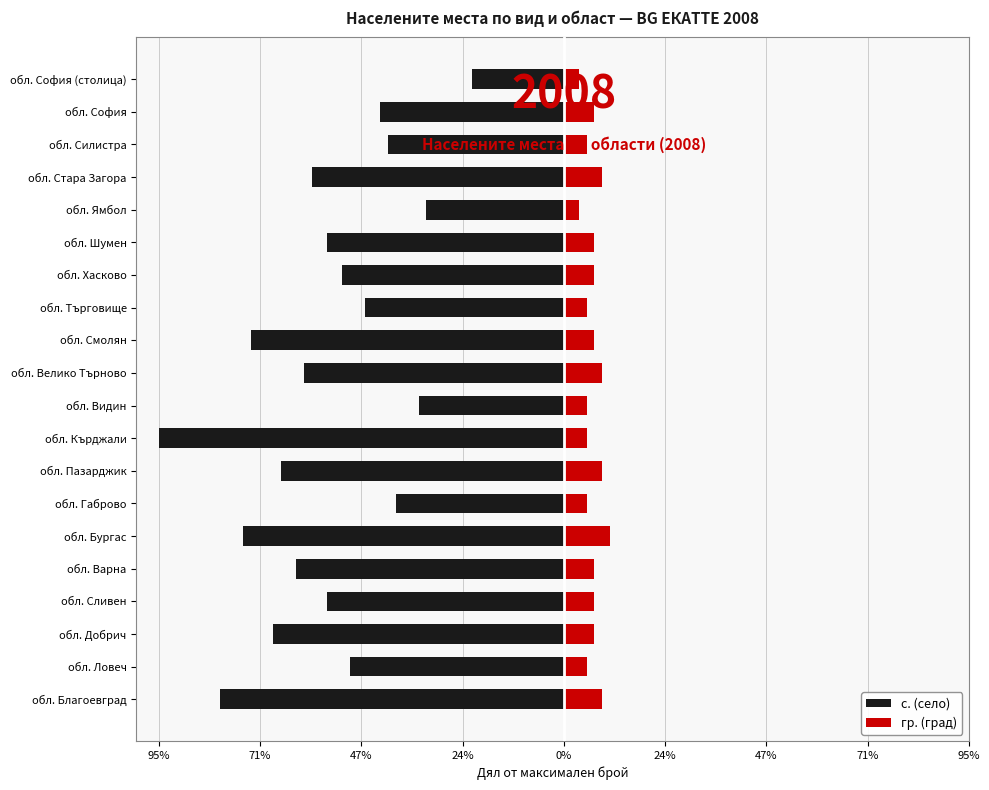

What is the difference between the second highest and minimum values in the с. (село) series?

0.6